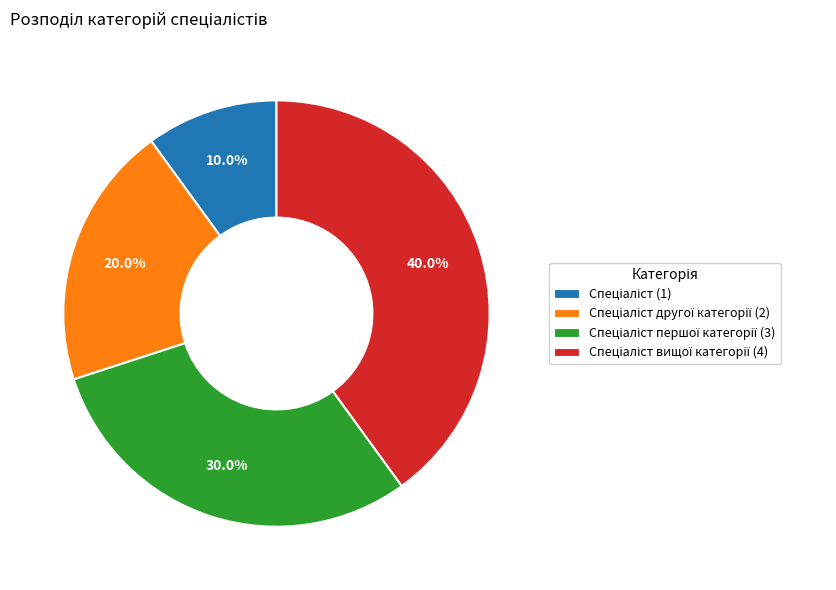

Is there a majority slice in this chart?

No